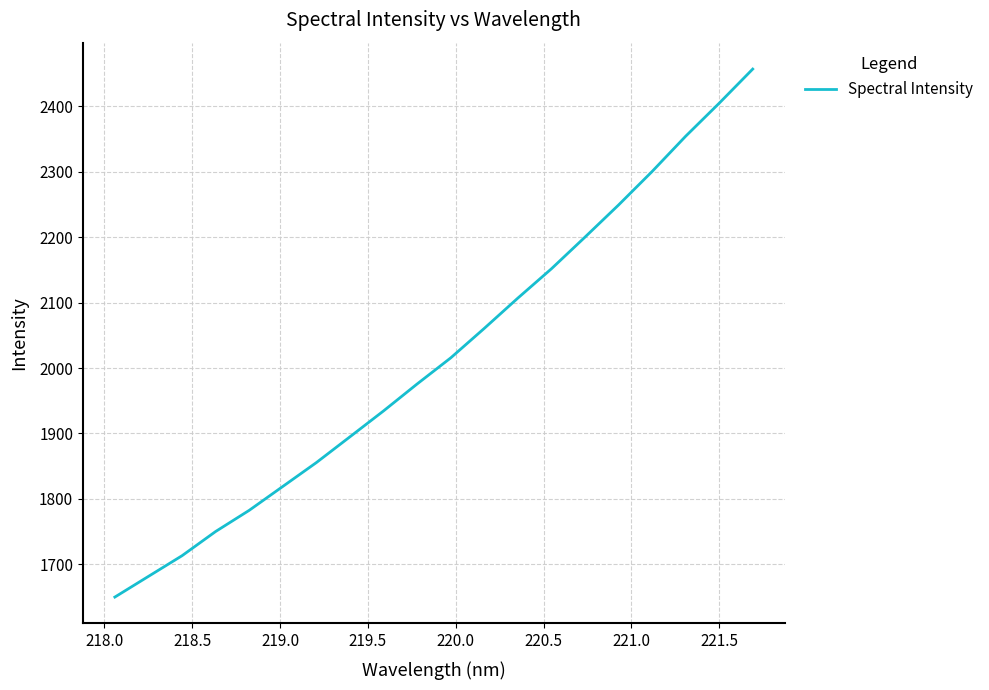

What is the maximum value shown in the chart?

2456.9